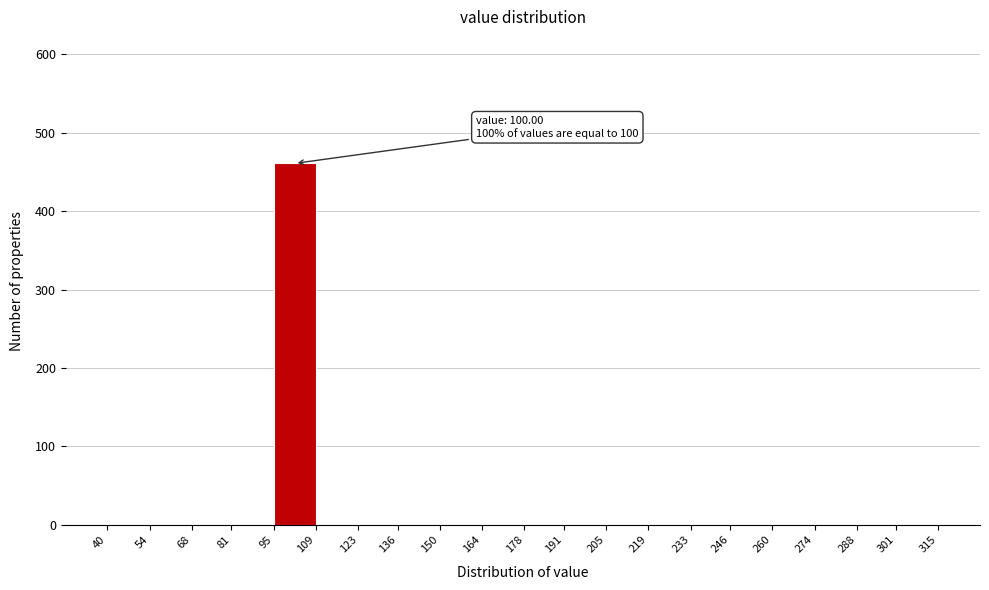

Over which range of the x-axis is the bar tallest?

95 to 109